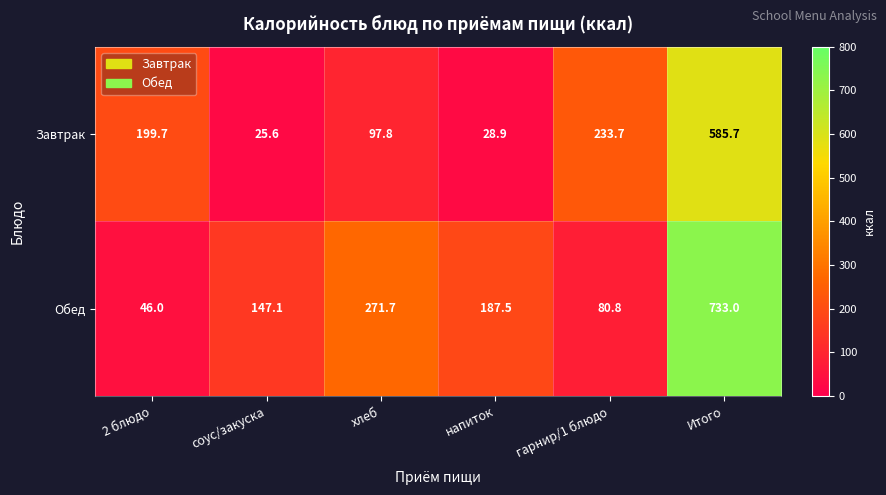

Which series has the widest spread of values?

Обед